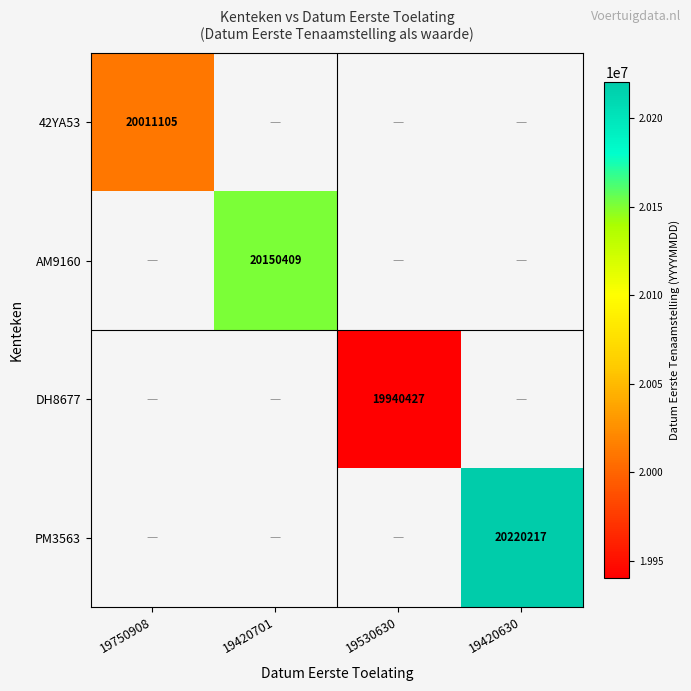

The PM3563 series shows 34550419 at 19420630. True or false?

False